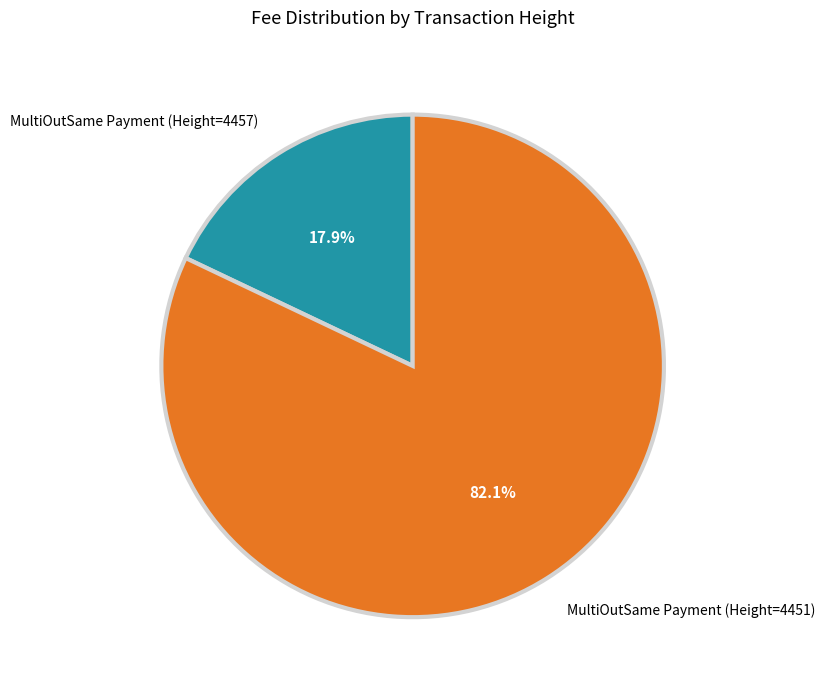

The MultiOutSame Payment (Height=4451) slice represents 93% of the pie. True or false?

False